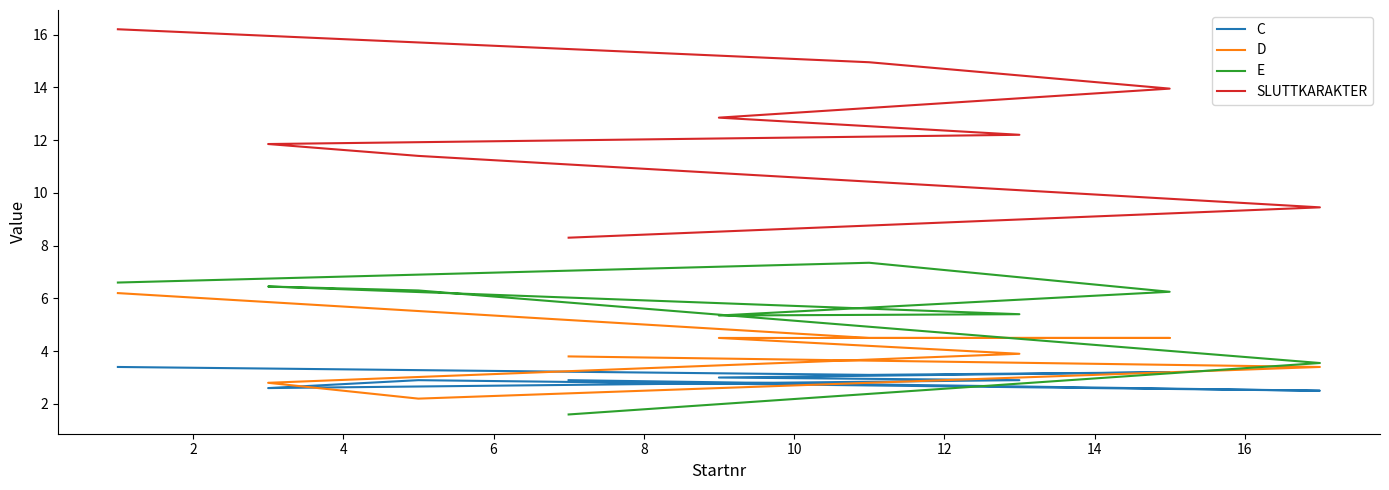

List the series in order of their peak value, highest first.

SLUTTKARAKTER, E, D, C